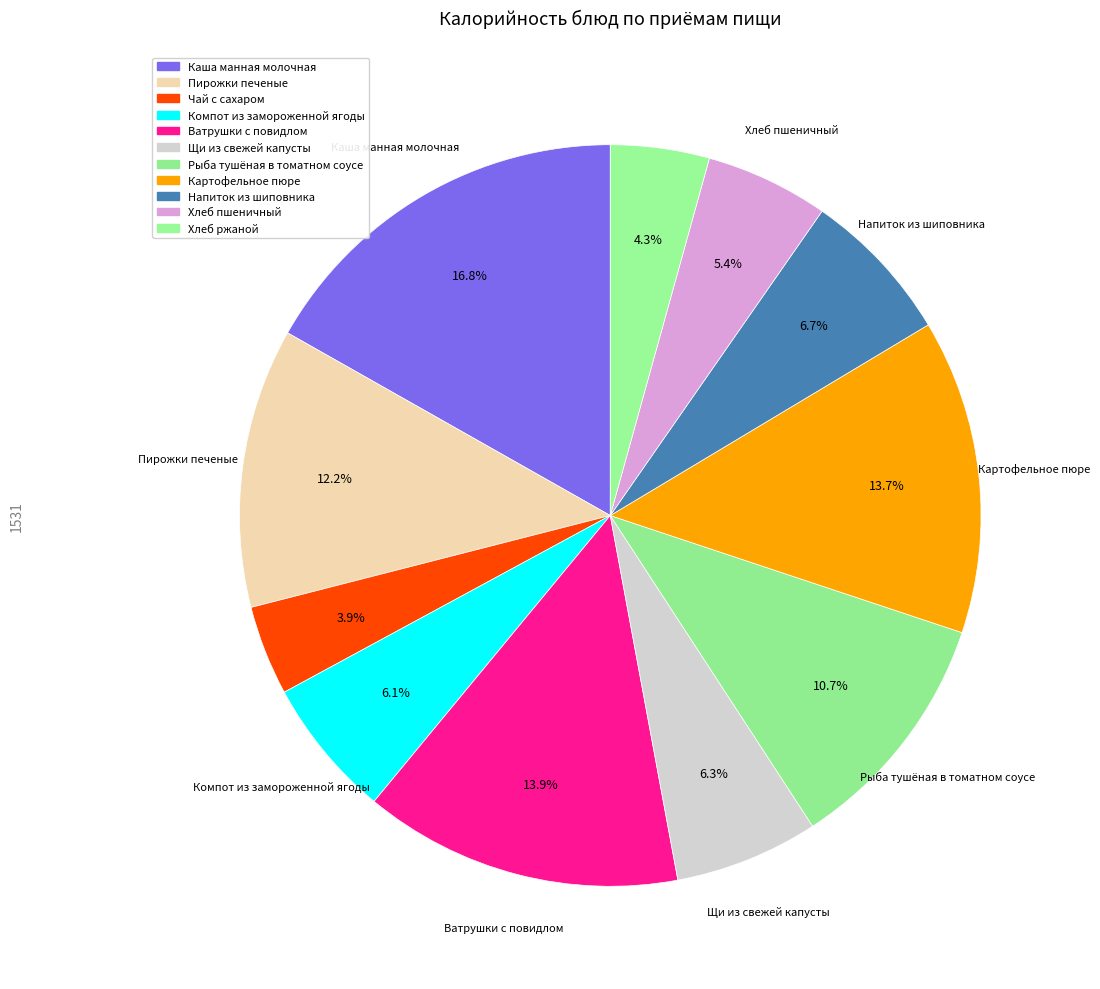

Count the number of slices in the pie.

11